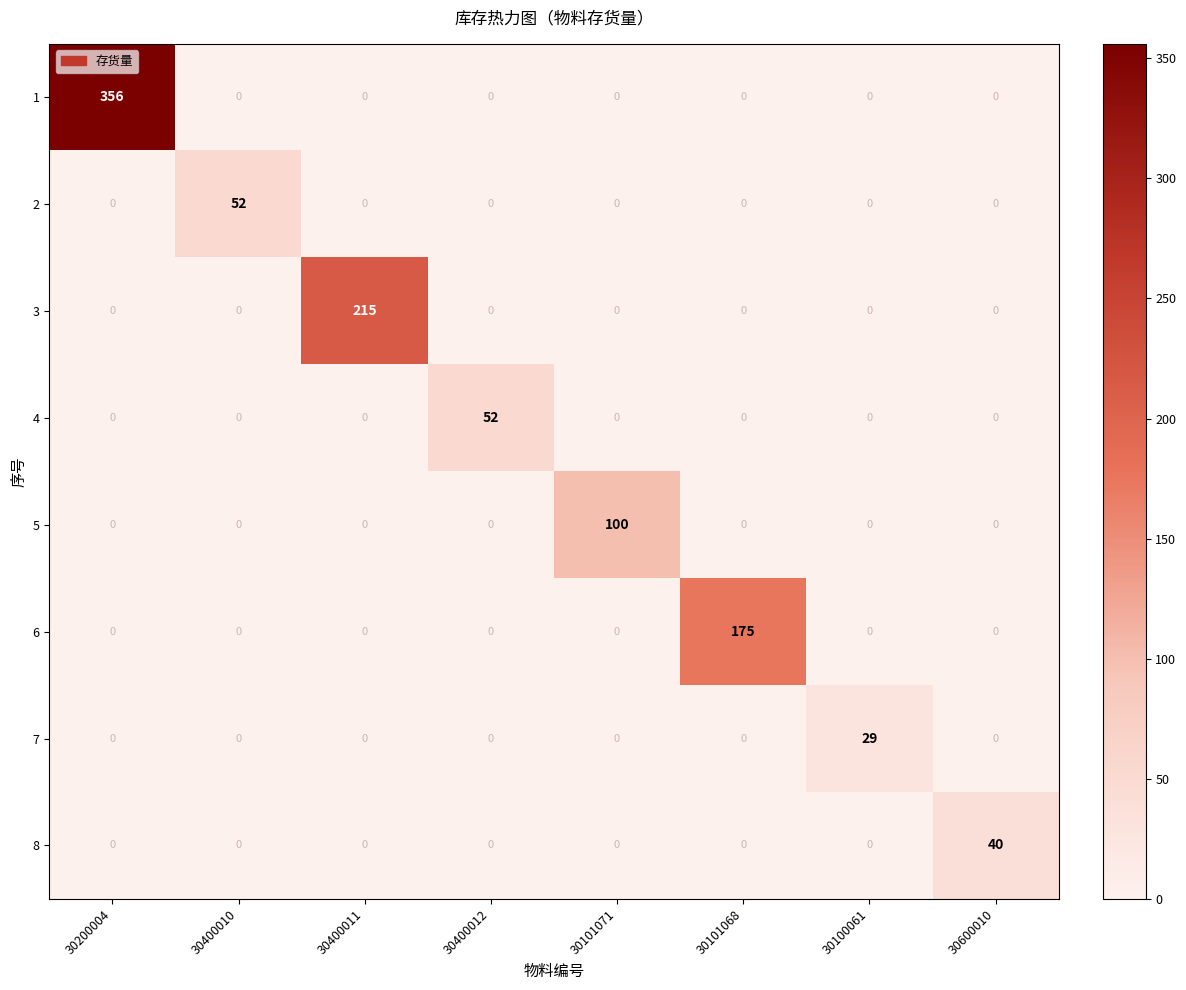

What is the maximum value shown in the chart?

356